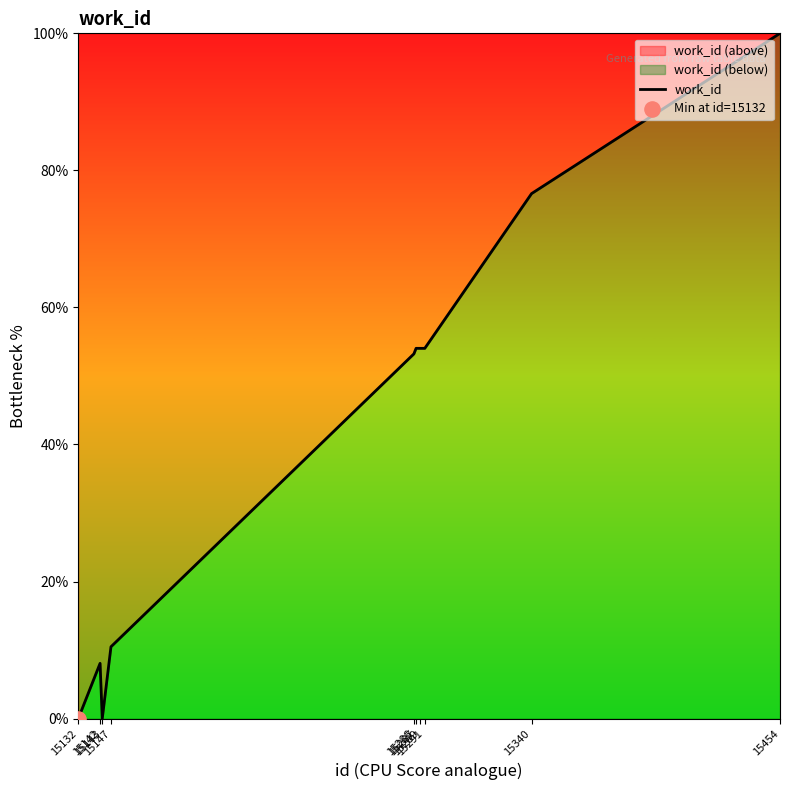

Between 15286 and 15142, which is larger?

15286